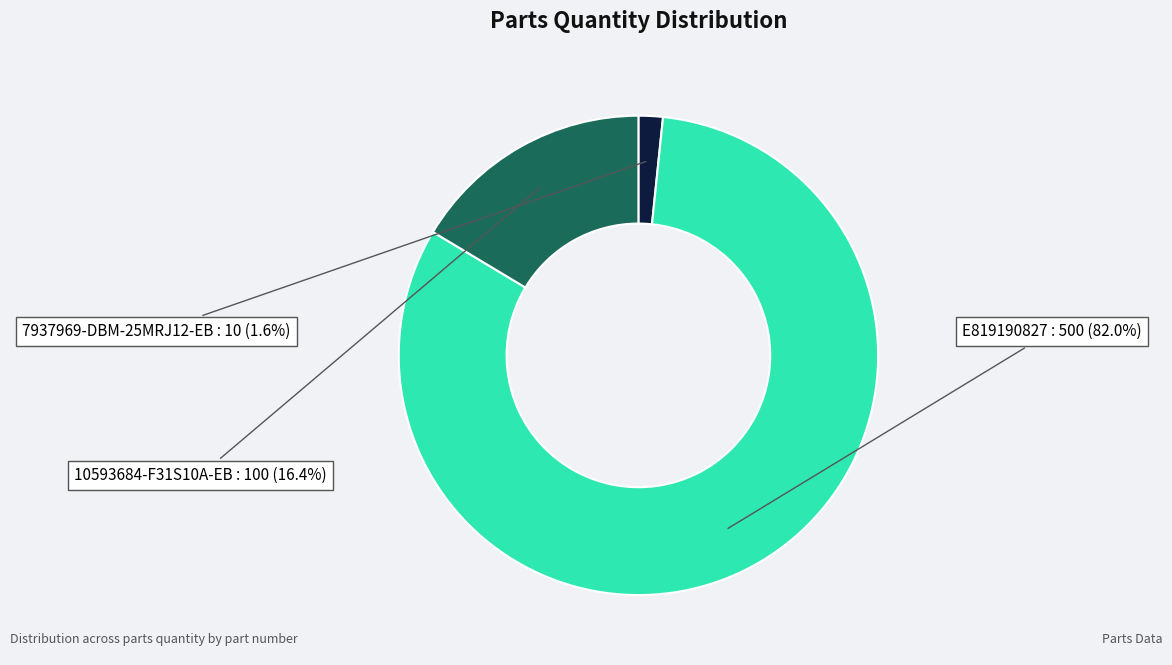

How many slices are in this pie chart?

3